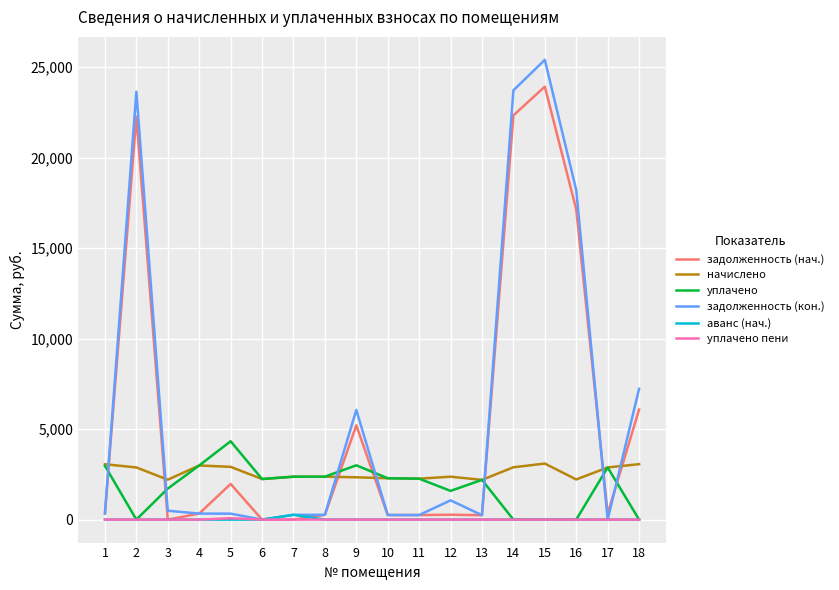

What is the difference between the maximum and minimum values in the аванс (нач.) series?

263.6